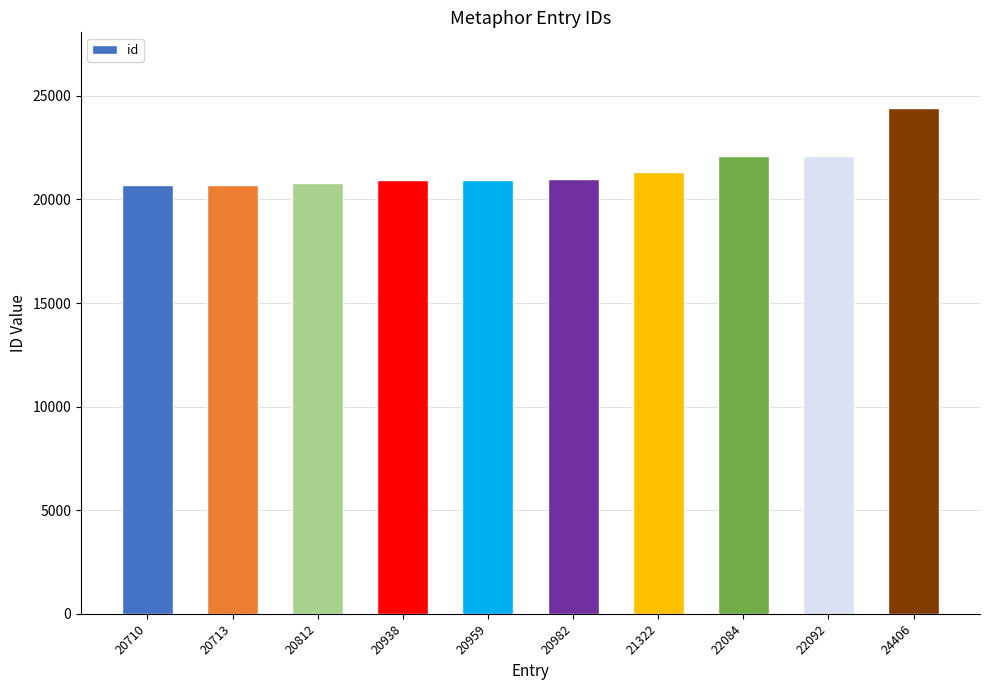

At which category does the chart reach its peak across all series?

24406